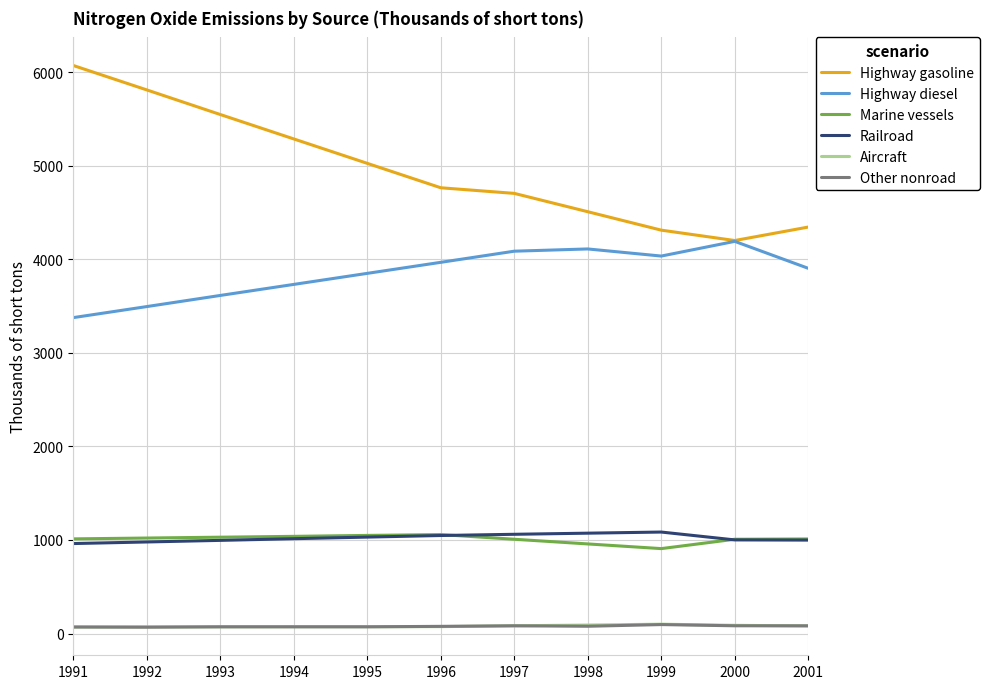

At how many categories does at least one series exceed 5066?

4